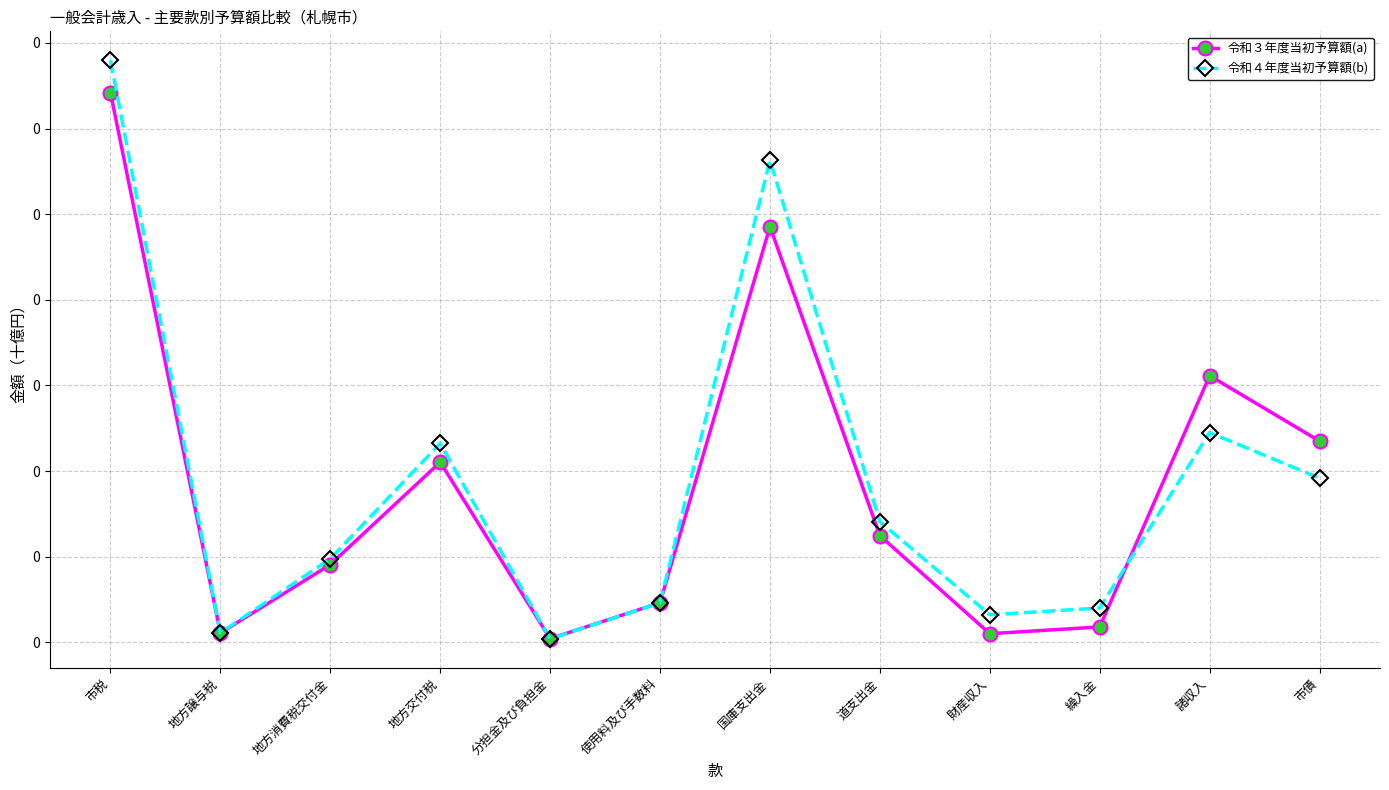

What are all the series names shown in the legend?

令和３年度当初予算額(a), 令和４年度当初予算額(b)